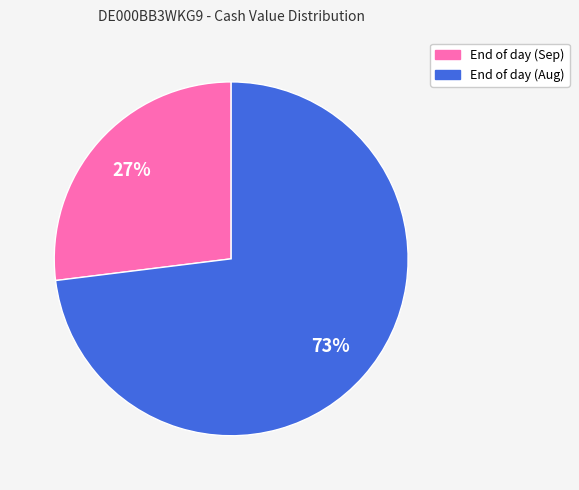

Does any single category account for the majority?

Yes